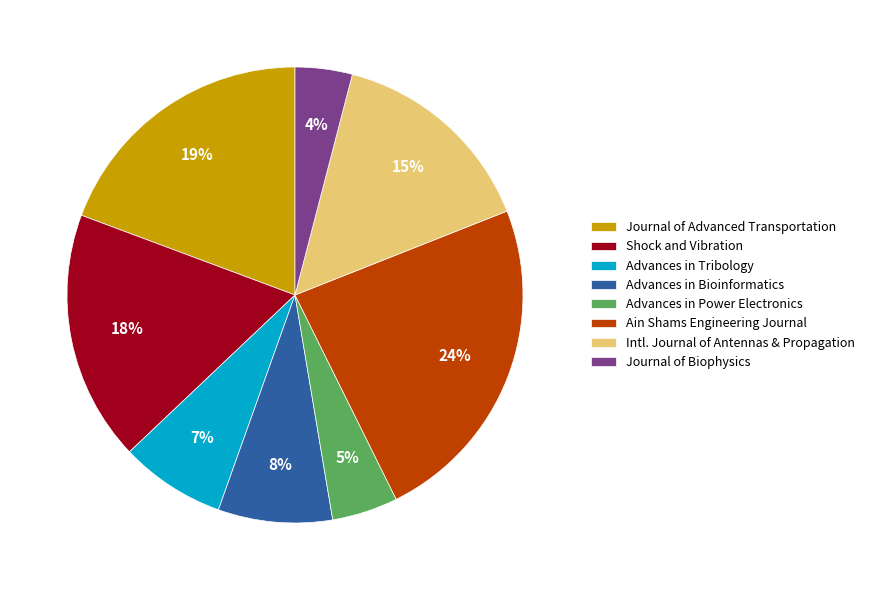

Between Intl. Journal of Antennas & Propagation and Advances in Power Electronics, which is larger?

Intl. Journal of Antennas & Propagation